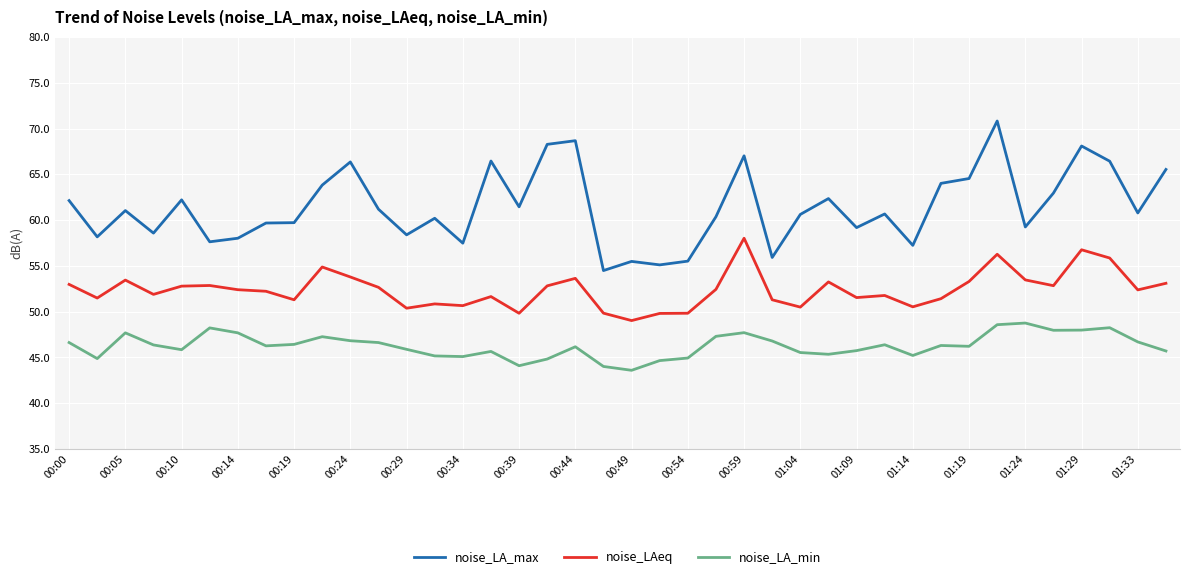

True or false: noise_LA_max and noise_LA_min intersect in this chart.

False